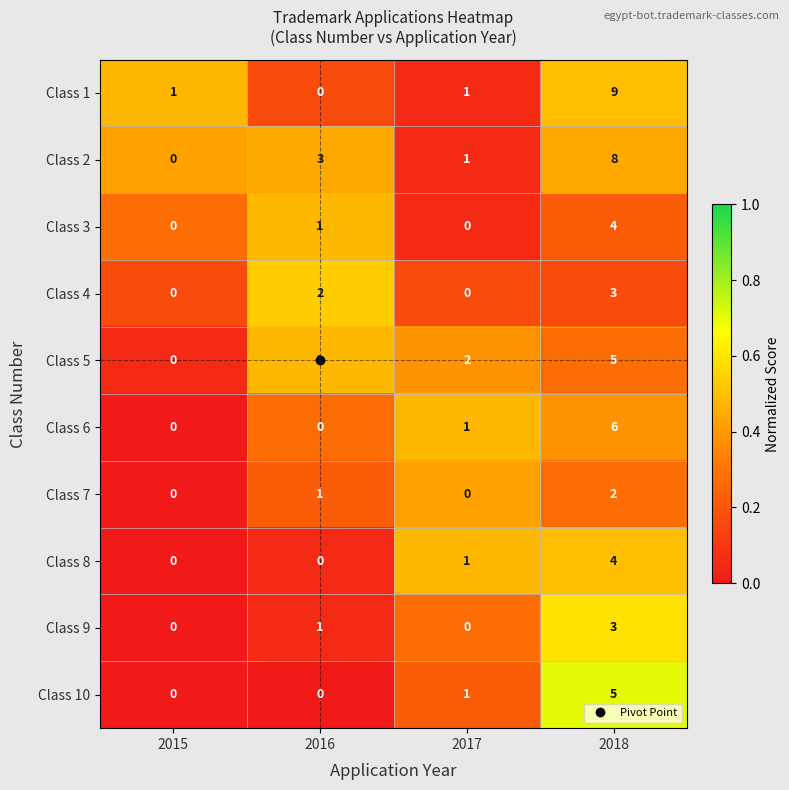

What is the spread (max minus min) of values at 2016?

3